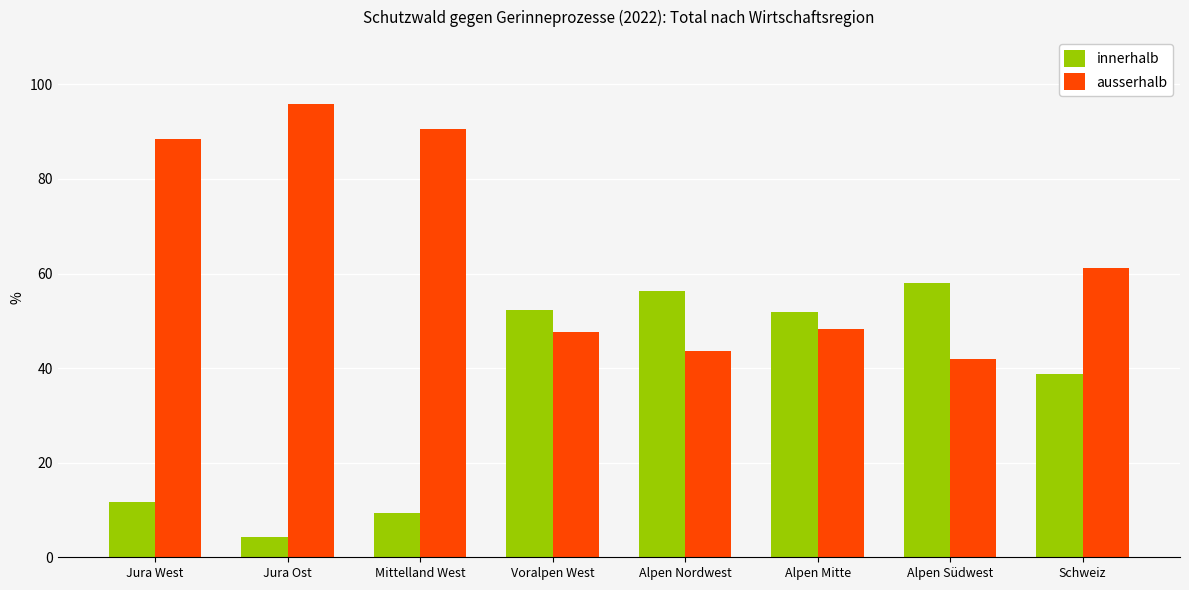

What is the difference between the highest and lowest values at Voralpen West?

4.6